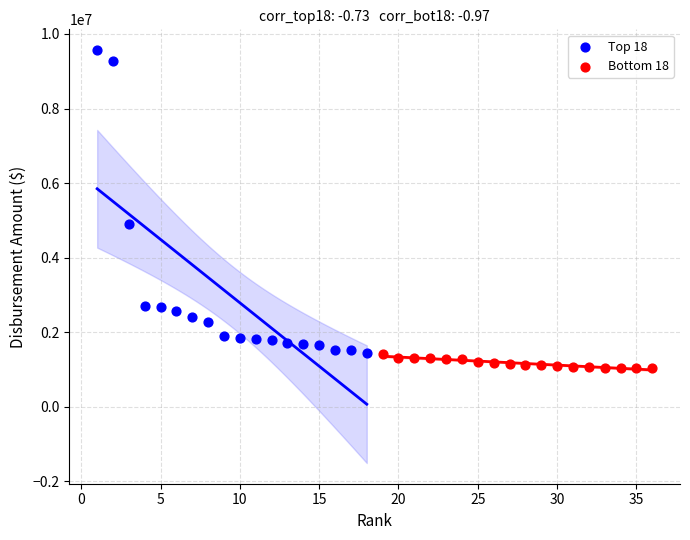

Which series contains the highest Y value?

Top 18